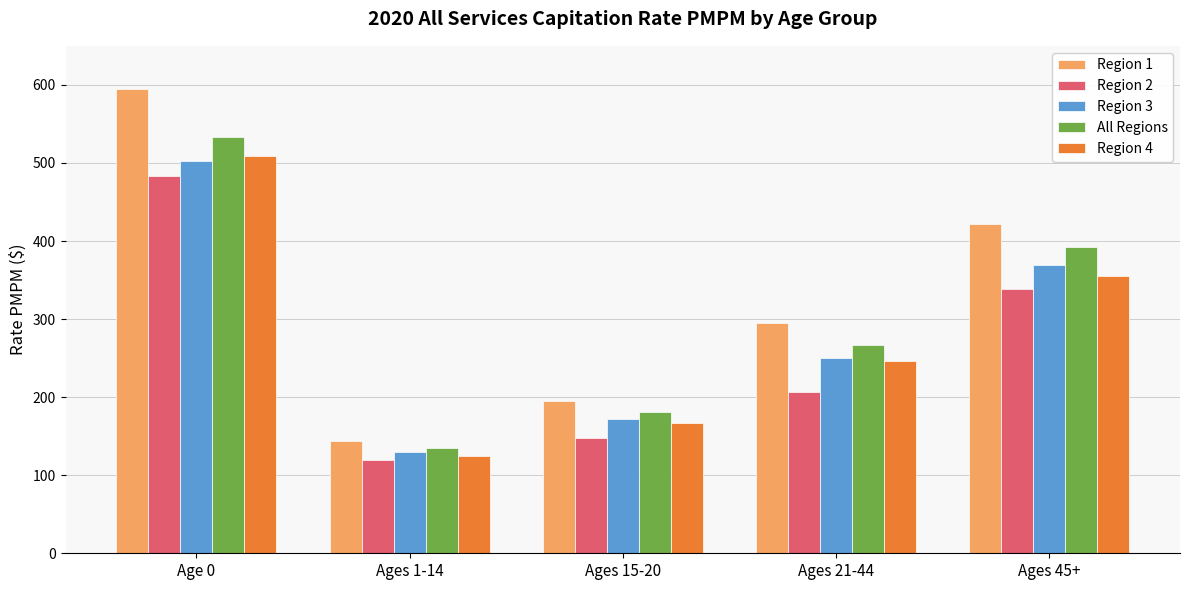

What value does the All Regions series have at Age 0?

533.8